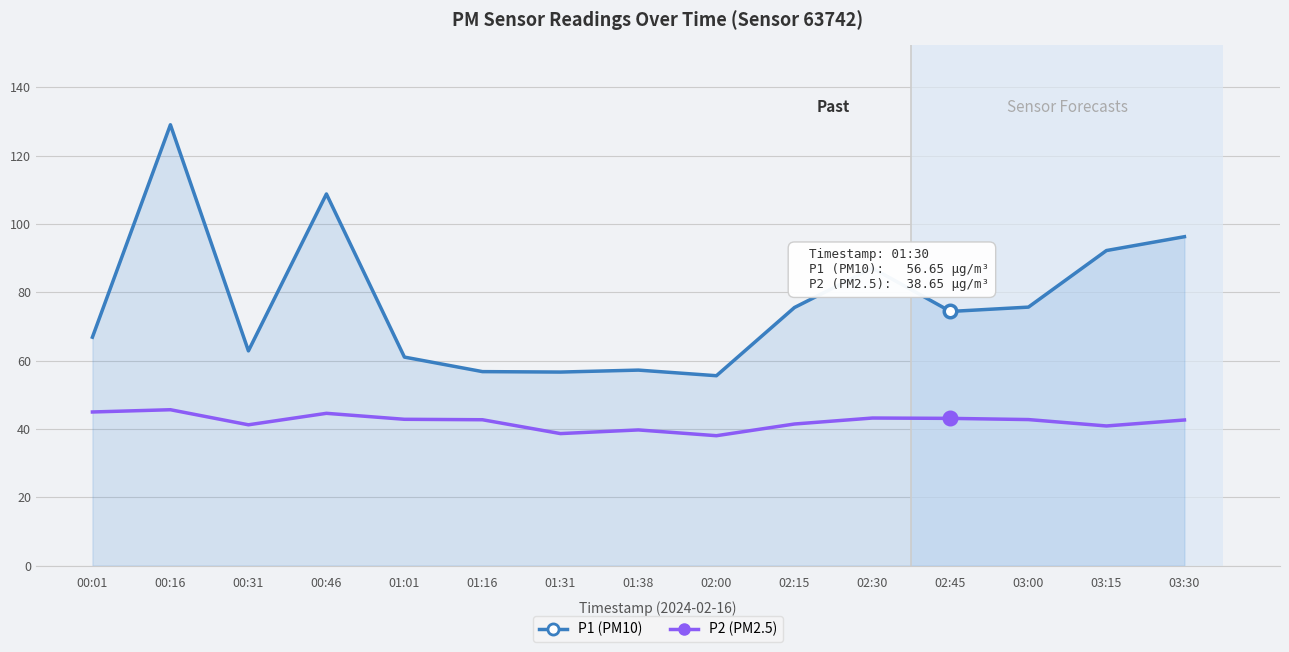

At which category is the sum across all series the highest?

00:16